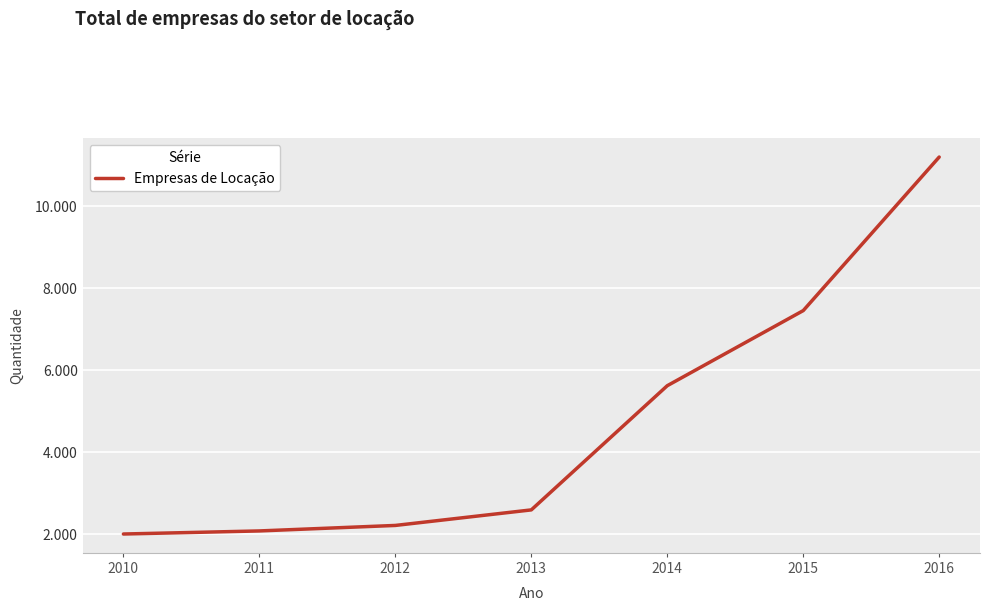

Rank the categories by value from highest to lowest.

2016, 2015, 2014, 2013, 2012, 2011, 2010